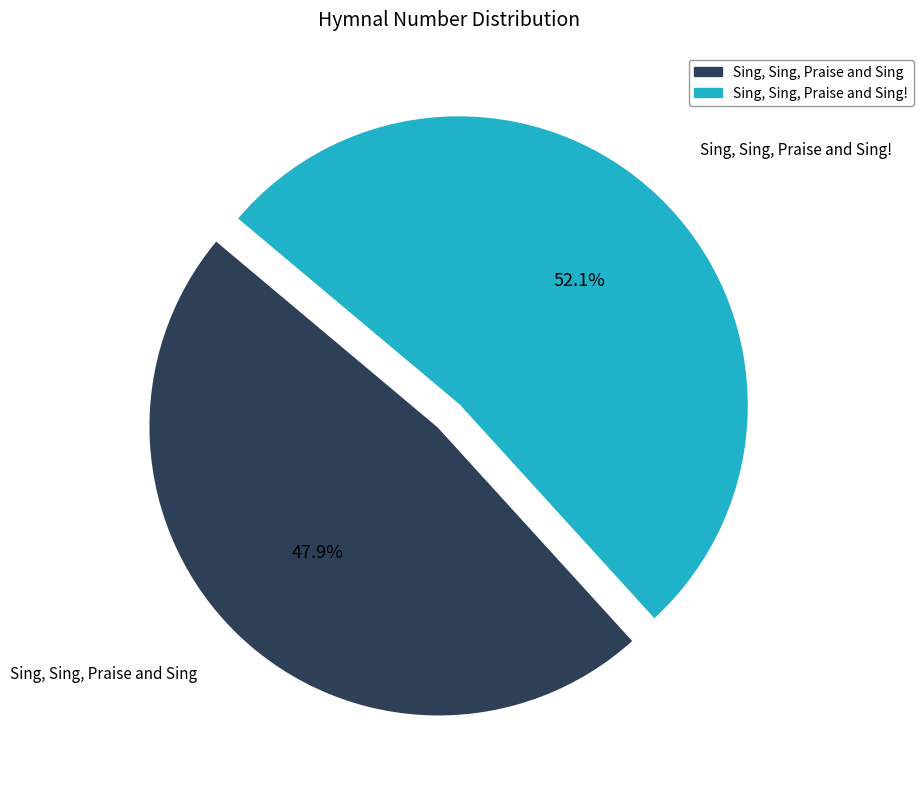

Does any single category account for the majority?

Yes